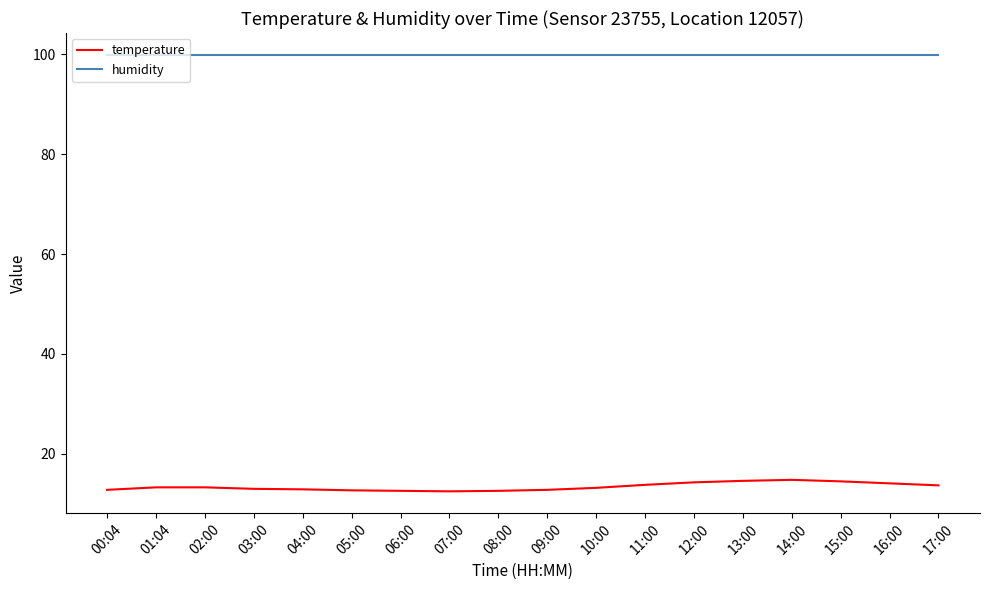

How many lines are shown in the chart?

2